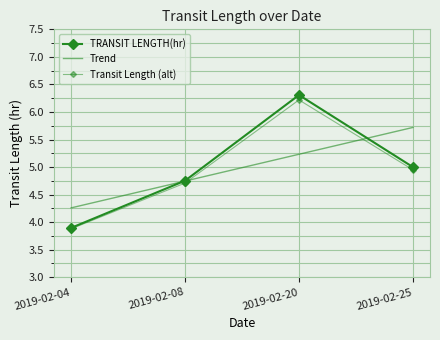

What is the difference between the second highest and minimum values in the Transit Length (alt) series?

1.1